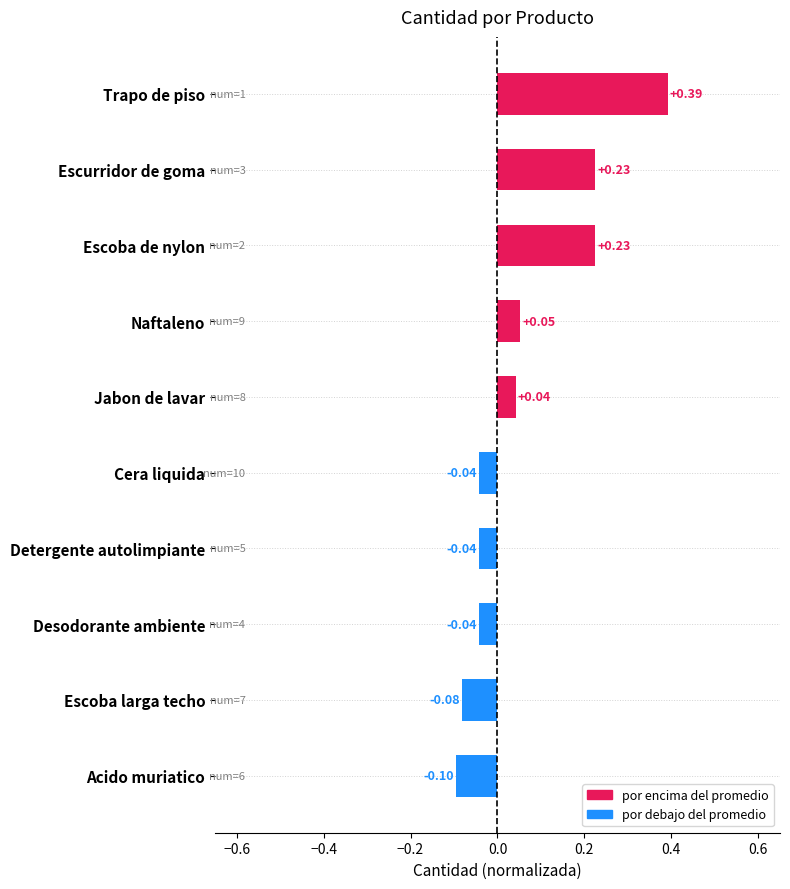

At which category does the chart reach its peak across all series?

Trapo de piso